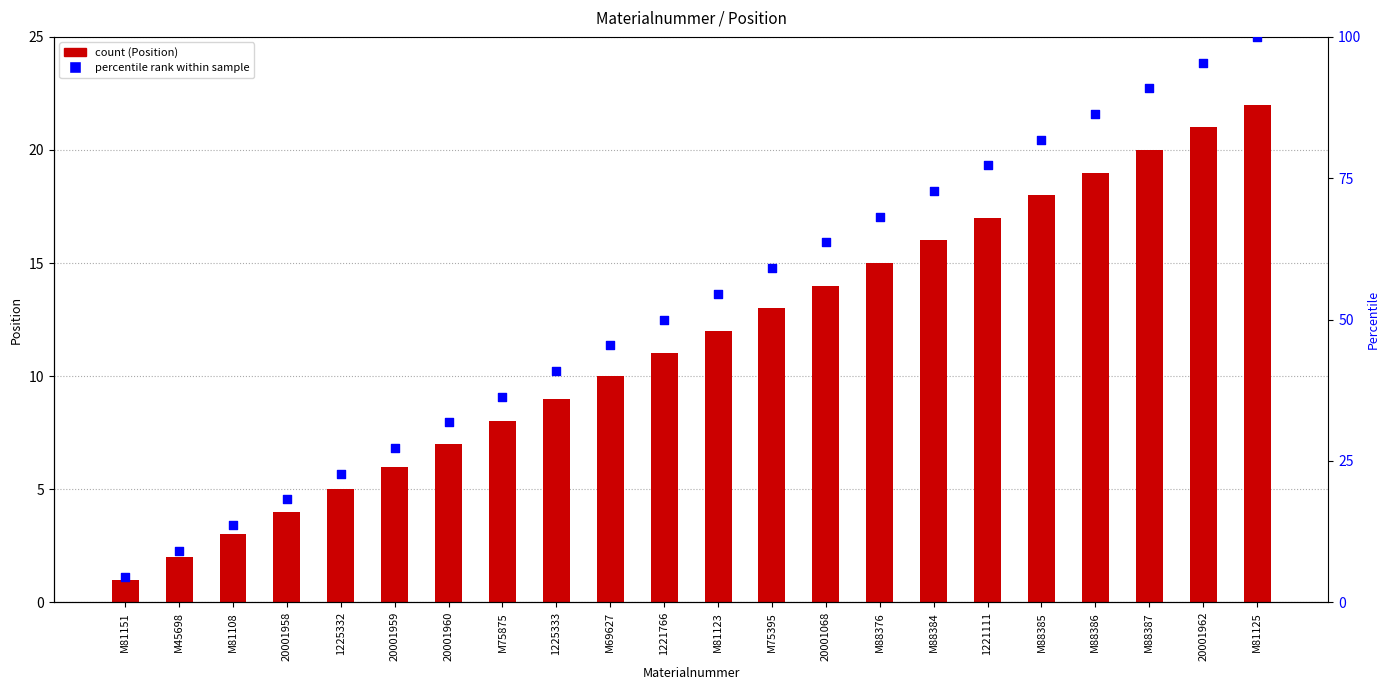

At which category is the sum across all series the highest?

M81125